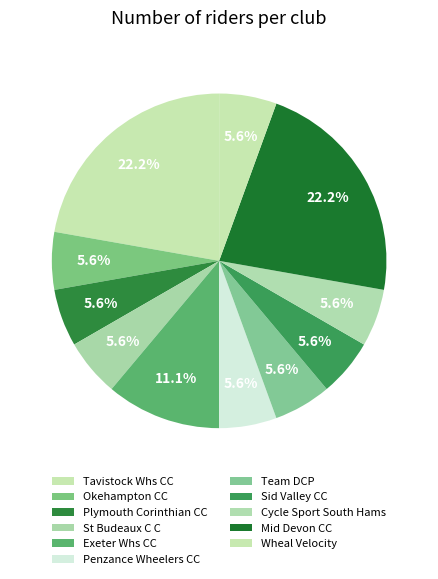

To the nearest percent, what percentage of the pie is Okehampton CC?

6%